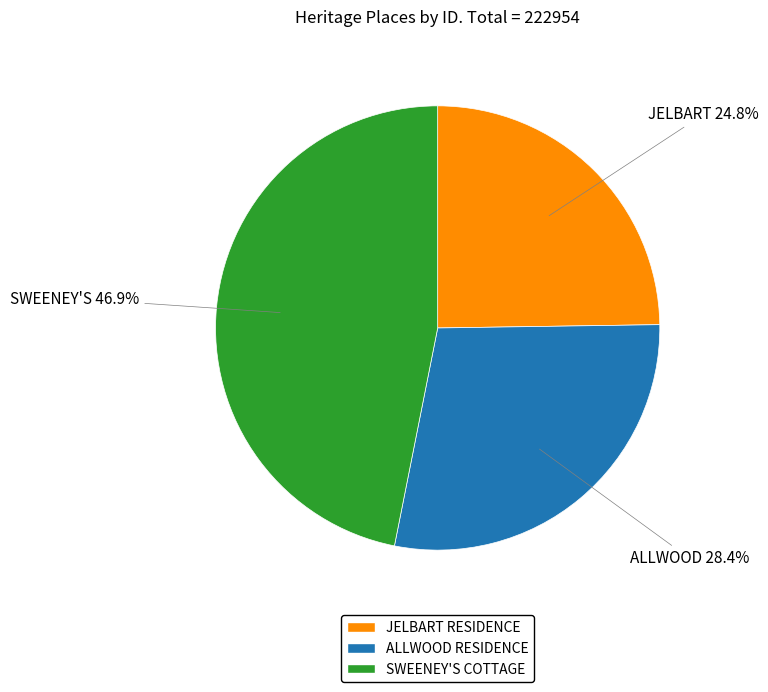

To the nearest percent, what is the difference between the largest and smallest slice percentages?

22%